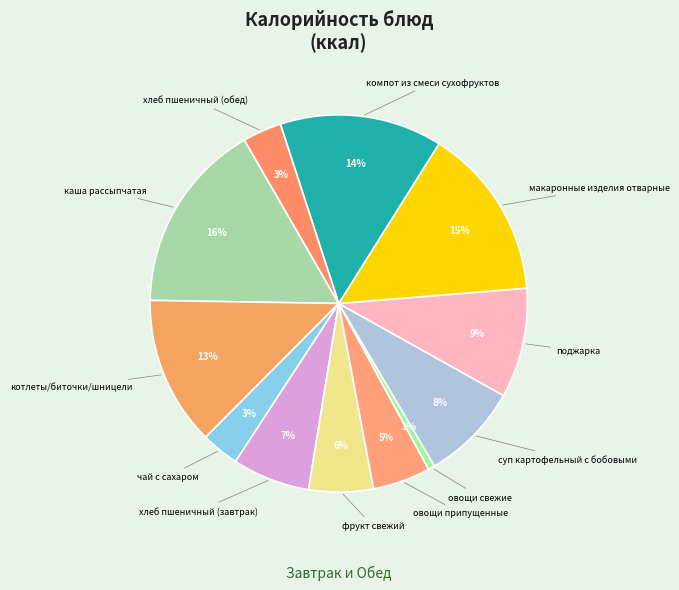

Between чай с сахаром and хлеб пшеничный (завтрак), which is larger?

хлеб пшеничный (завтрак)